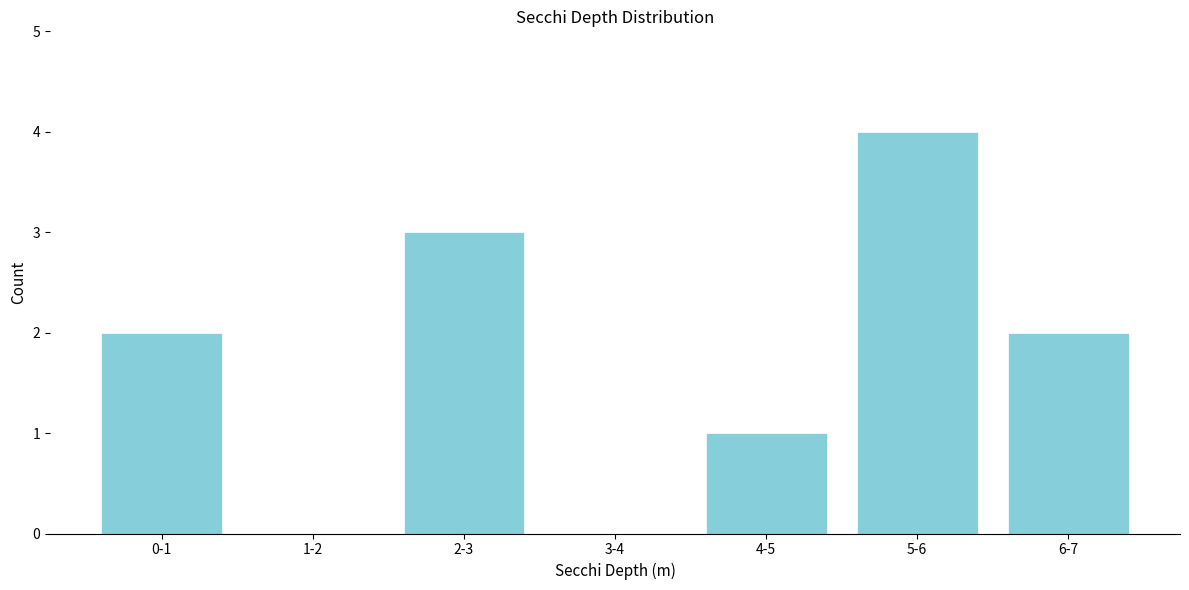

Reading left to right, list all the values displayed in this chart.

0-1=2	1-2=0	2-3=3	3-4=0	4-5=1	5-6=4	6-7=2